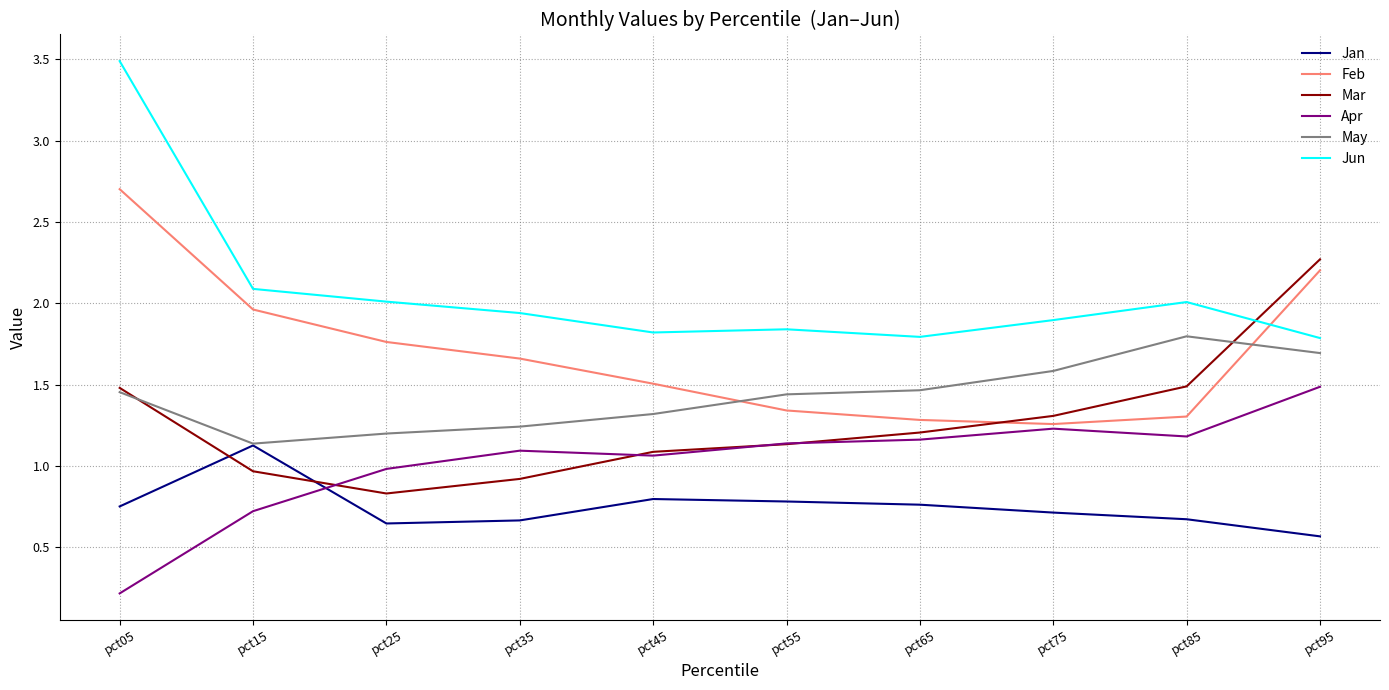

Which series changed the most between pct45 and pct95?

Mar